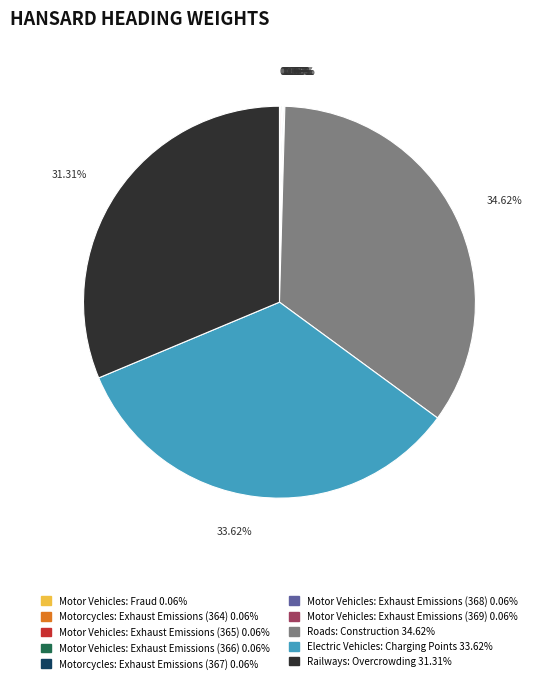

To the nearest percent, what is the average slice percentage?

10%